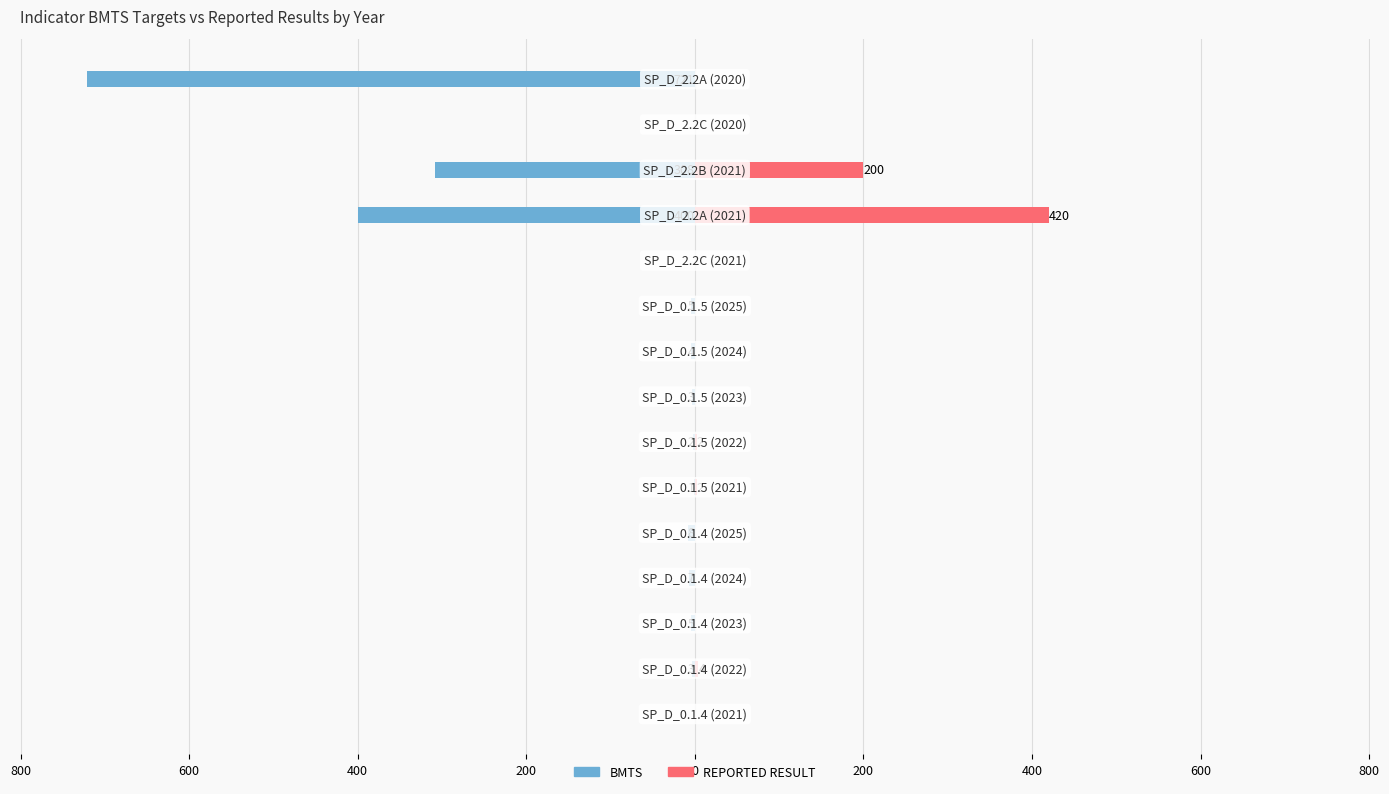

How many distinct data groups are displayed?

2